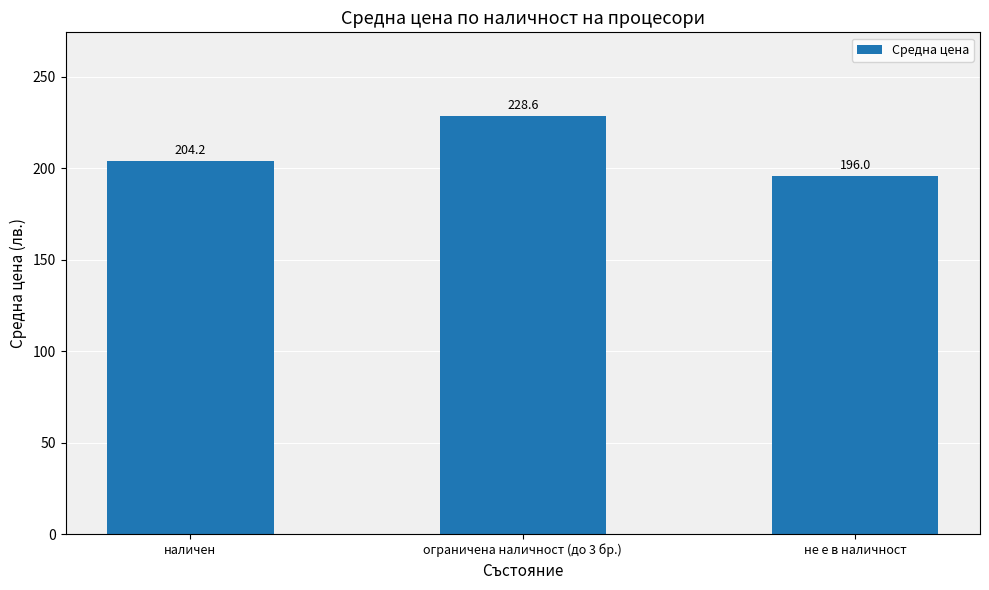

True or false: the data shows 53.1 at наличен.

False